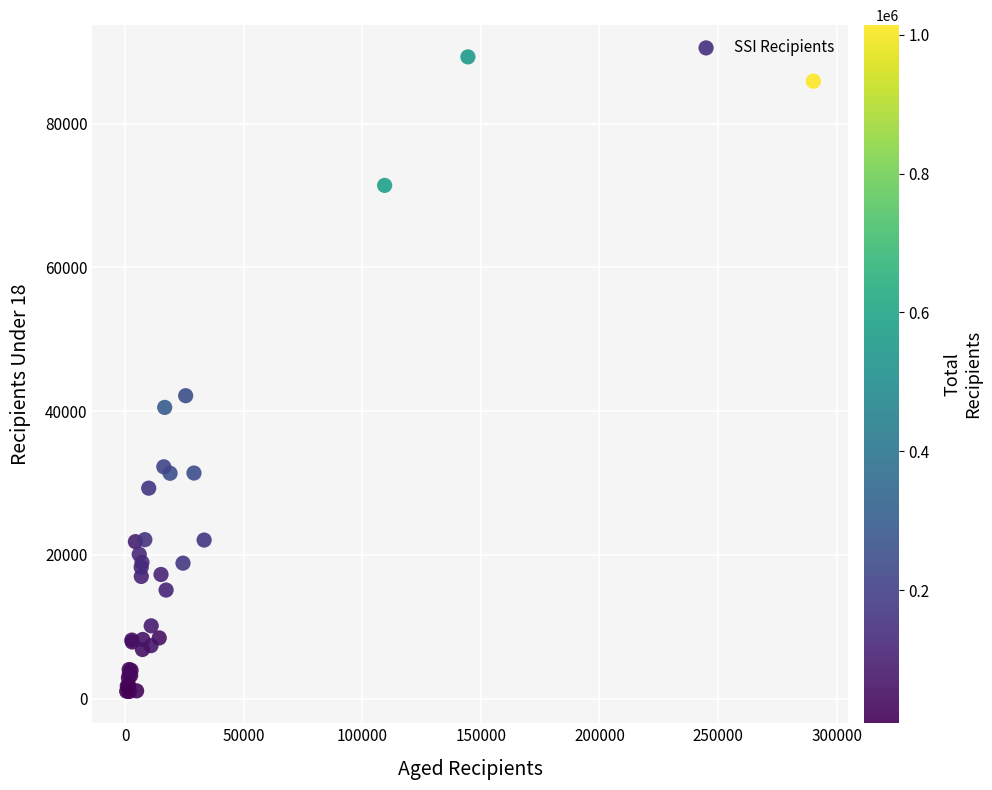

What Y value in the scatter plot is closest to 45149?

42160